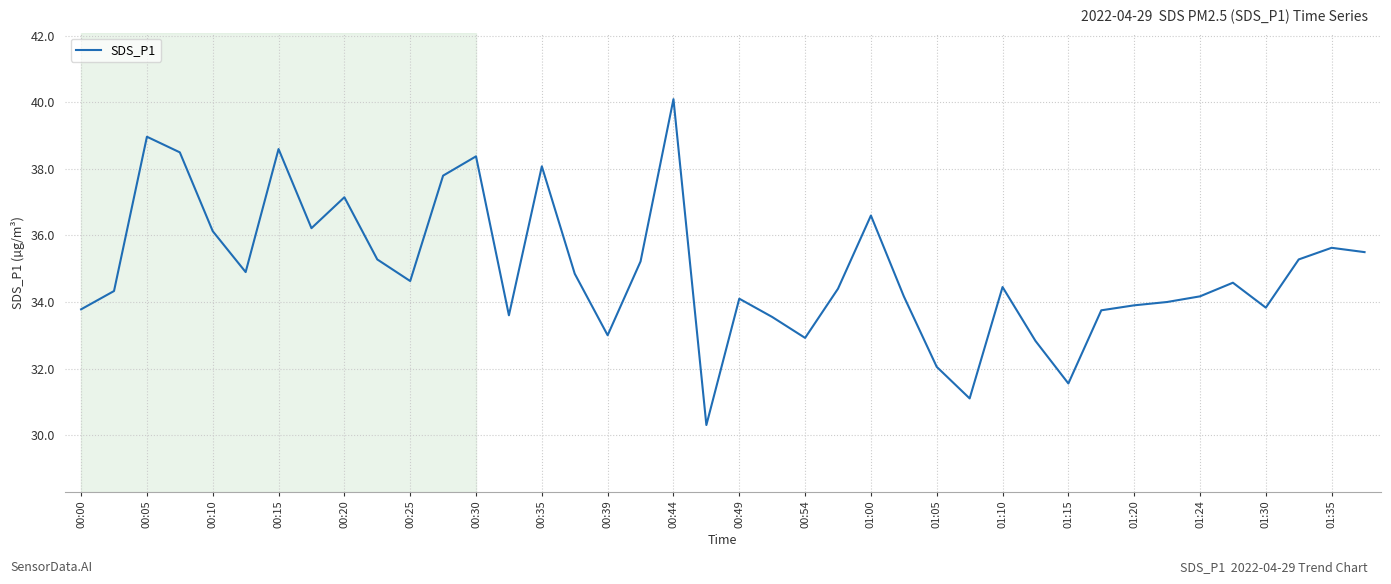

What is the smallest value displayed?

30.3